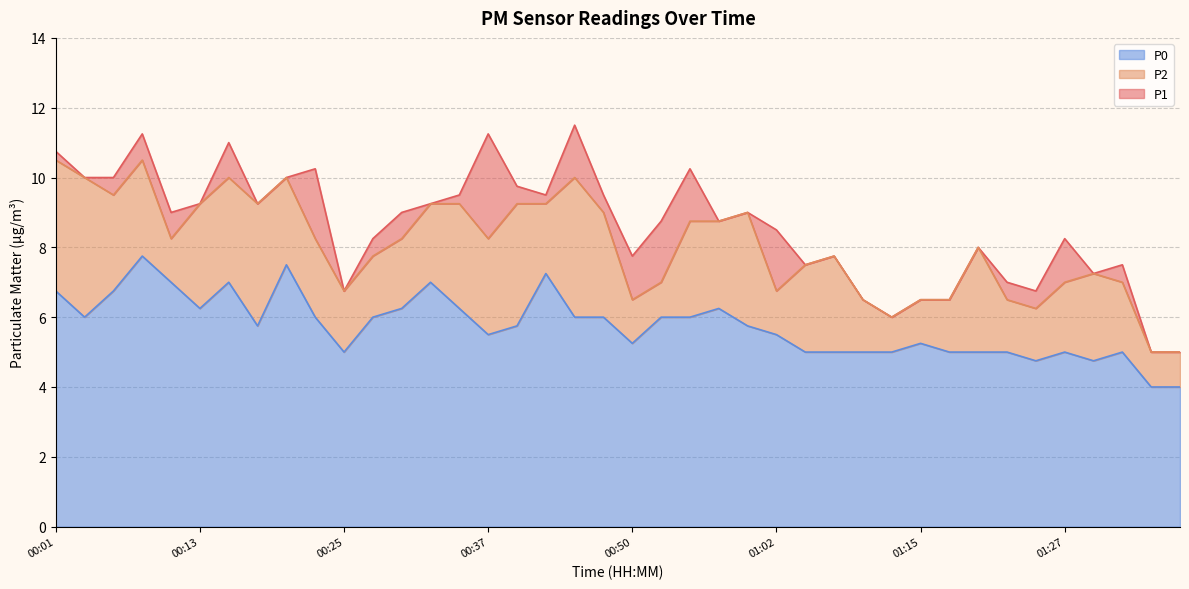

What is the label of the 9th point from the right?

01:17